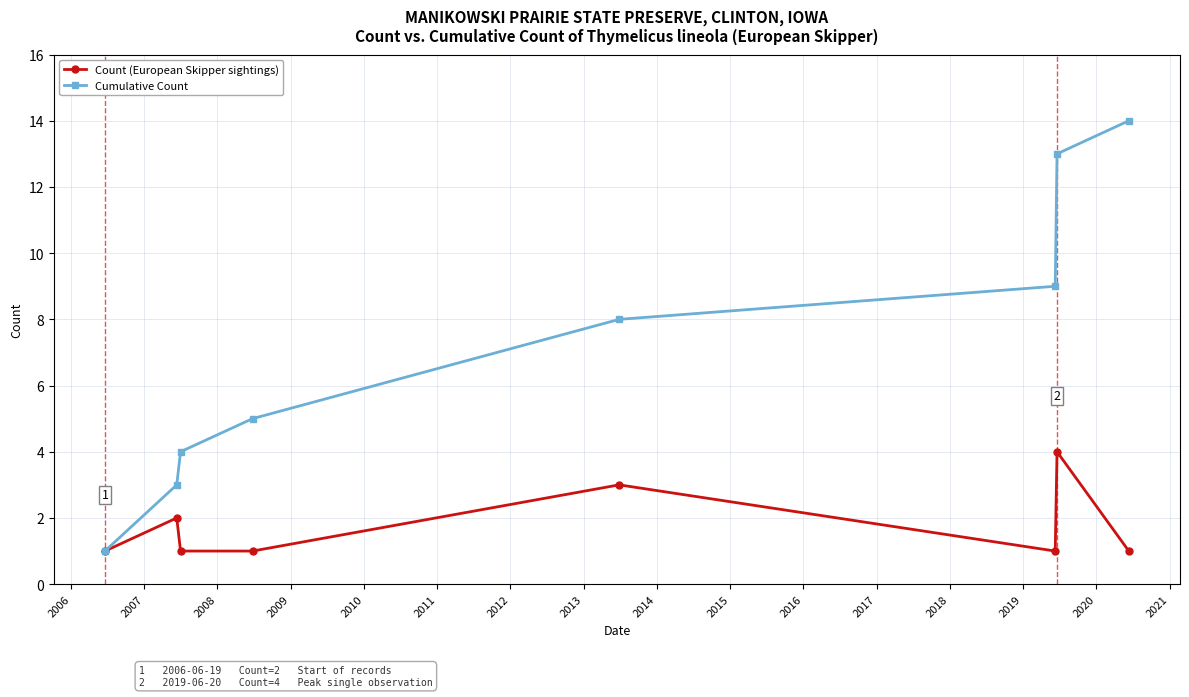

Rank the series by their maximum value, from lowest to highest.

Count (European Skipper sightings), Cumulative Count